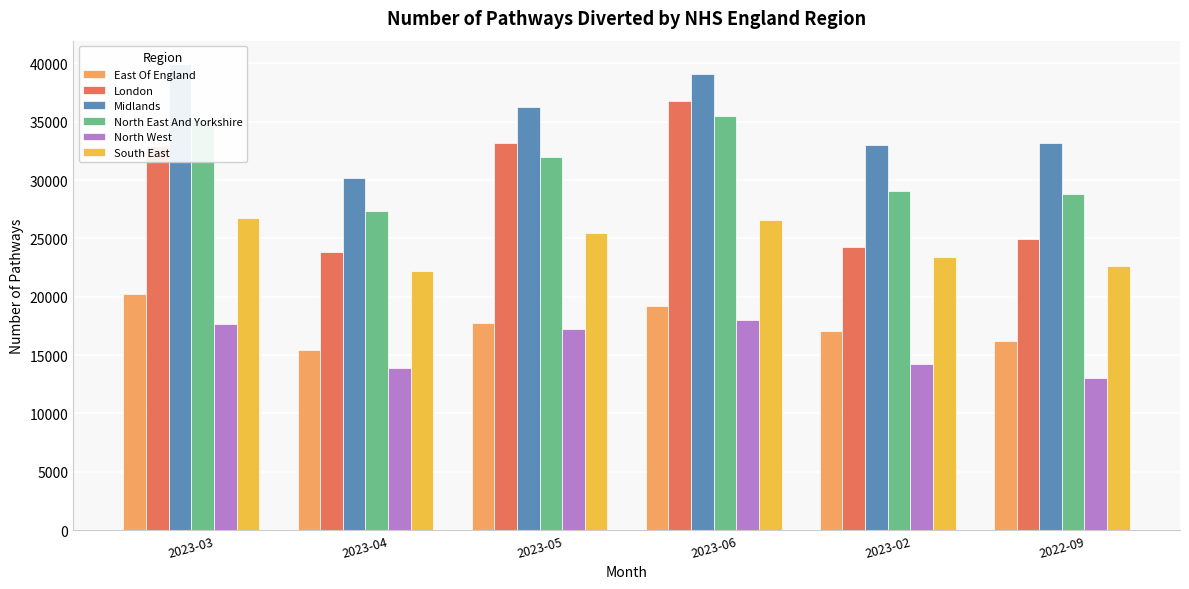

What is the sum of the North West values at 2023-03 and 2023-06?

35612